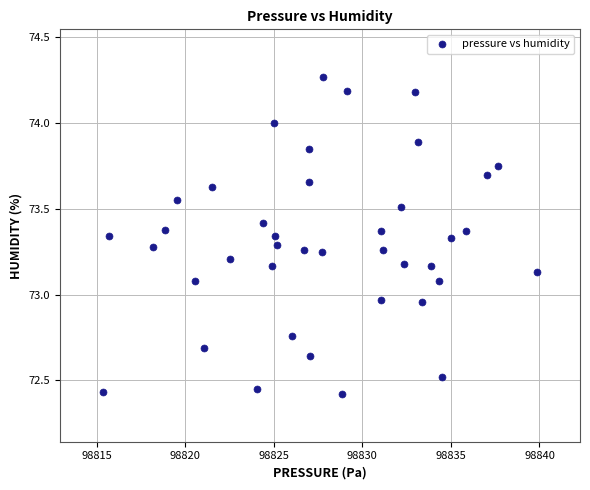

What is the range of X values (max minus min)?

24.5